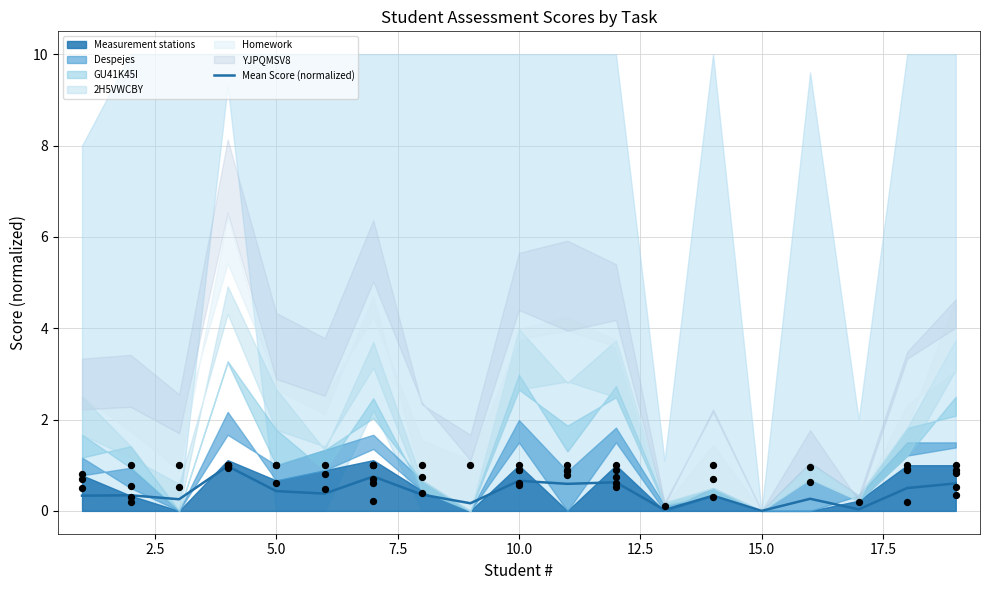

What is the highest value of the Mean Score (normalized) series?

1.0